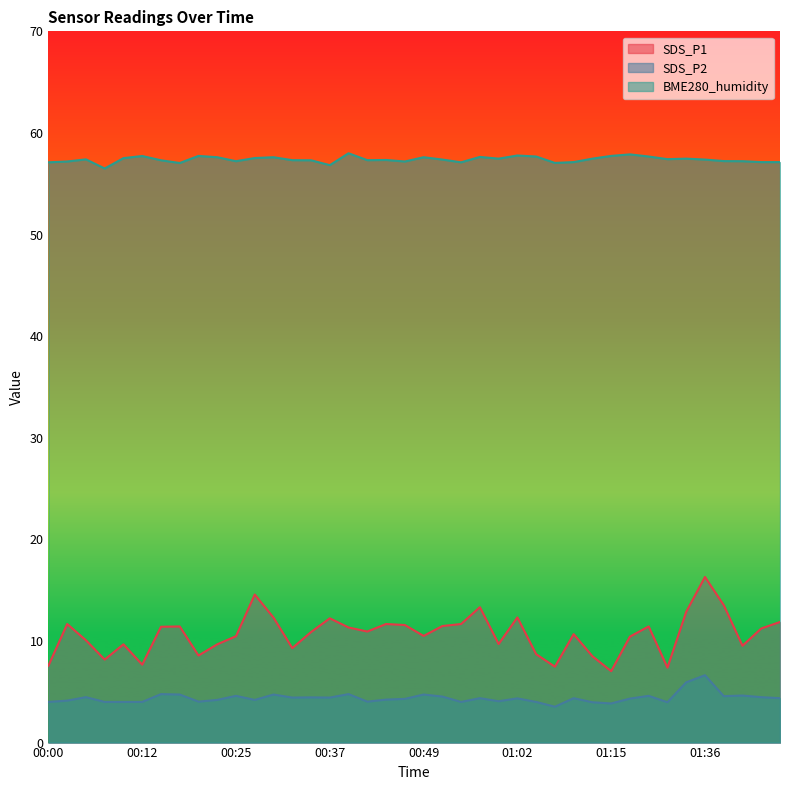

At 01:43, list the series in order from largest to smallest.

BME280_humidity, SDS_P1, SDS_P2